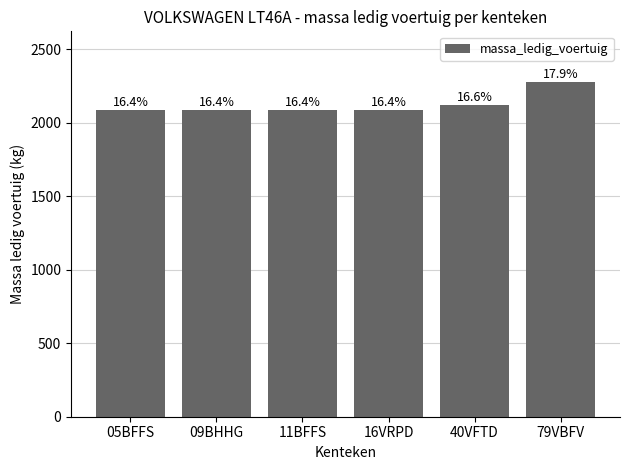

Does the chart contain any negative values?

No